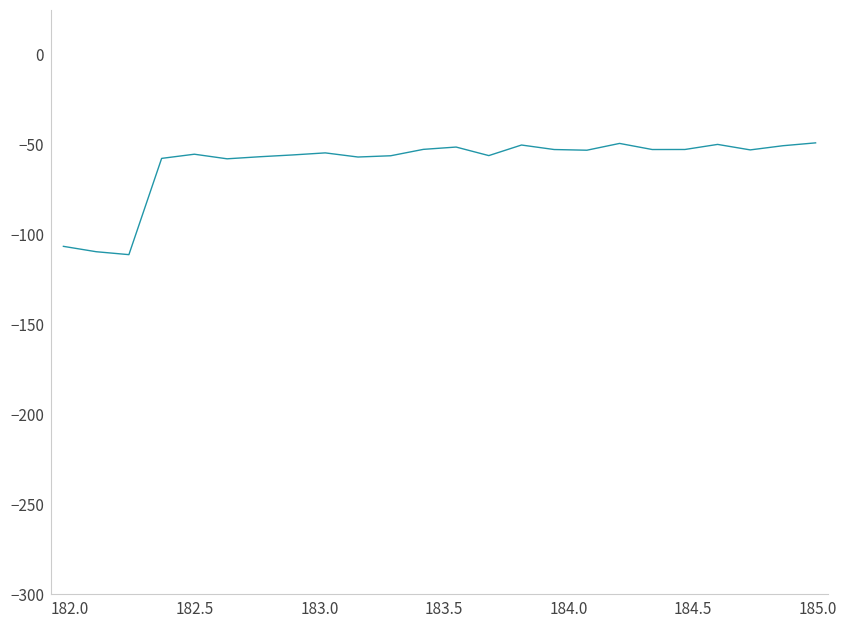

What is the difference between the maximum and minimum values?

62.2